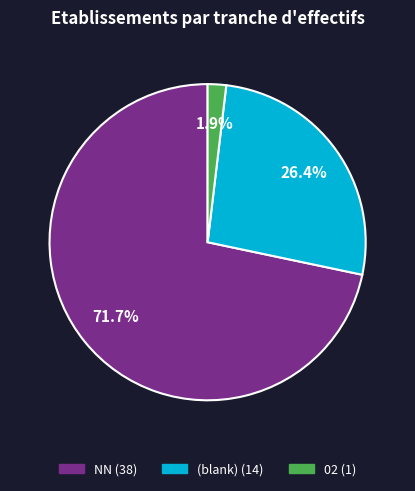

Is there a majority slice in this chart?

Yes